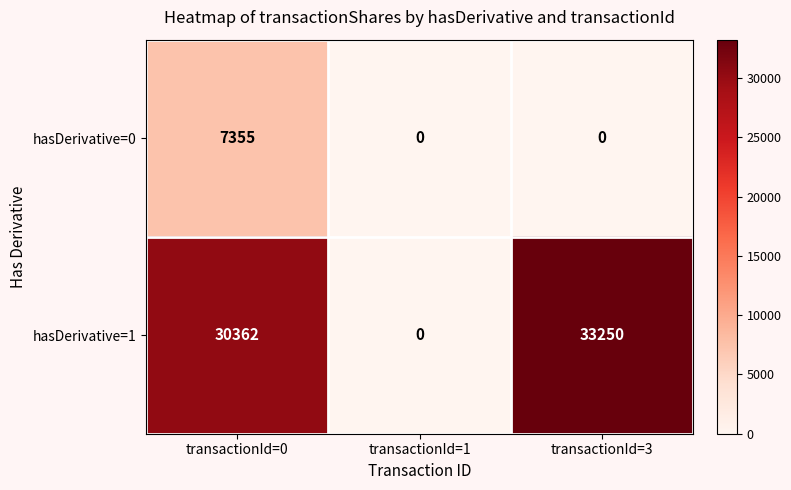

What is the spread (max minus min) of values at transactionId=3?

33250